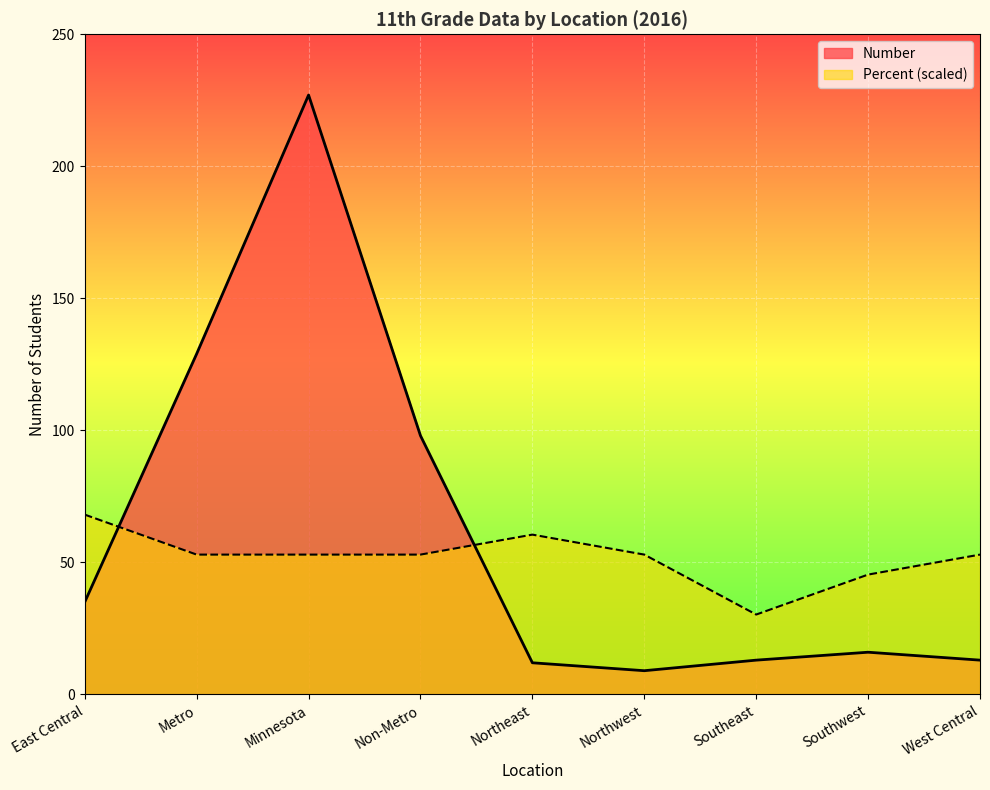

List the series in order of their overall mean, lowest first.

Percent (scaled), Number